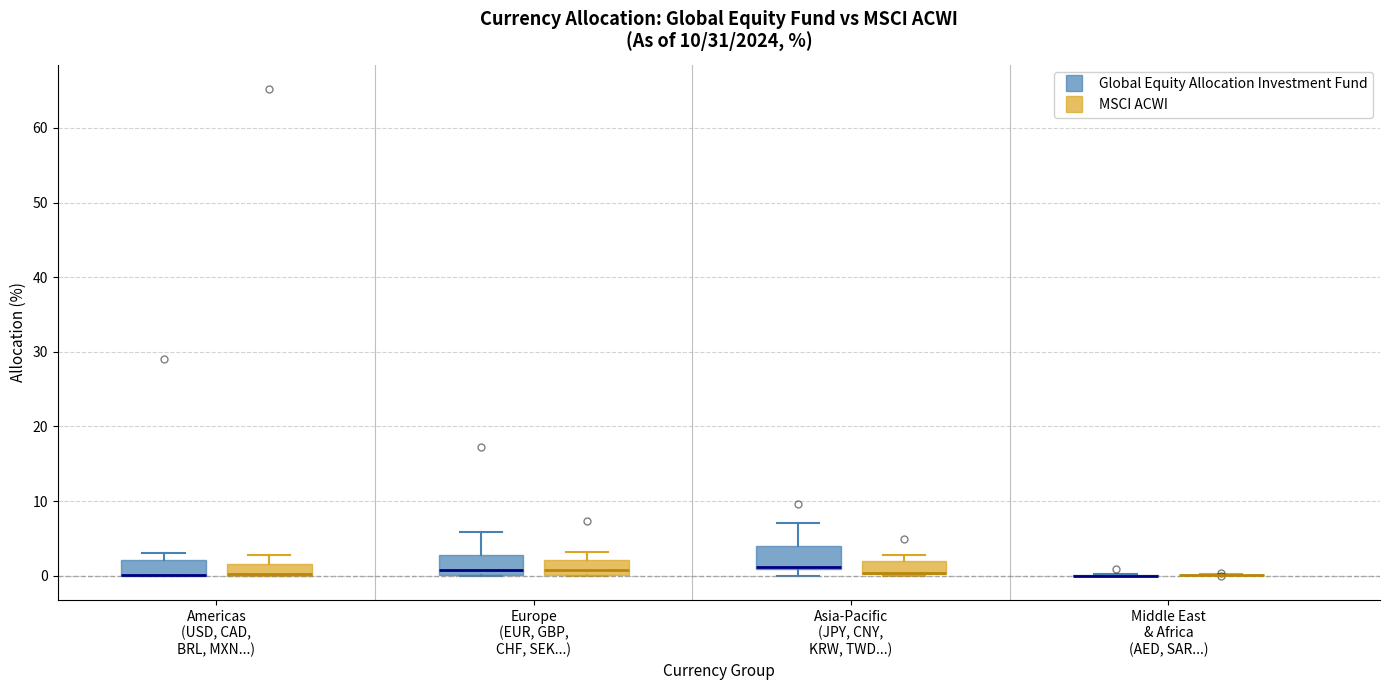

Reading left to right, transcribe this box plot: for each box, give where its median line is, the range the box spans, and where its two whiskers end, as read against the y-axis. The values are not printed on the chart, so give them approximately, as read against the axis.

Americas (USD, CAD, BRL, MXN...) (Global Equity Allocation Investment Fund): median 0 (drawn on the box's lower edge), box 0 to 2, whiskers 0 to 3
Americas (USD, CAD, BRL, MXN...) (MSCI ACWI): median 0 (drawn on the box's lower edge), box 0 to 2, whiskers 0 to 3
Europe (EUR, GBP, CHF, SEK...) (Global Equity Allocation Investment Fund): median 1, box 0 to 3, whiskers 0 to 6
Europe (EUR, GBP, CHF, SEK...) (MSCI ACWI): median 1, box 0 to 2, whiskers 0 to 3
Asia-Pacific (JPY, CNY, KRW, TWD...) (Global Equity Allocation Investment Fund): median 1 (drawn on the box's lower edge), box 1 to 4, whiskers 0 to 7
Asia-Pacific (JPY, CNY, KRW, TWD...) (MSCI ACWI): median 0 (drawn on the box's lower edge), box 0 to 2, whiskers 0 to 3
Middle East & Africa (AED, SAR...) (Global Equity Allocation Investment Fund): box collapsed to a line at 0, whiskers 0 to 0
Middle East & Africa (AED, SAR...) (MSCI ACWI): box collapsed to a line at 0, whiskers 0 to 0